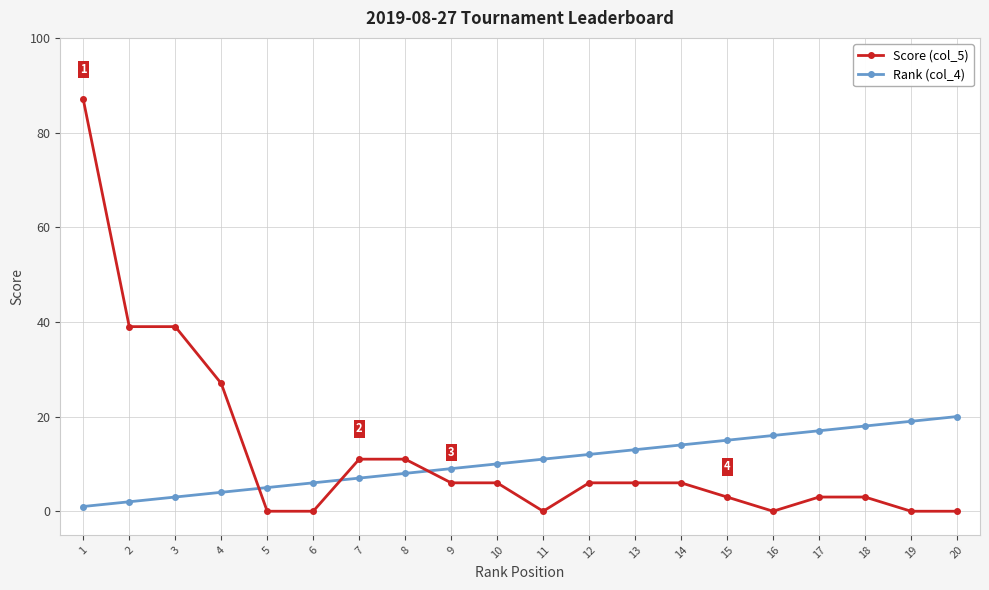

What is the spread (max minus min) of values at 1?

86